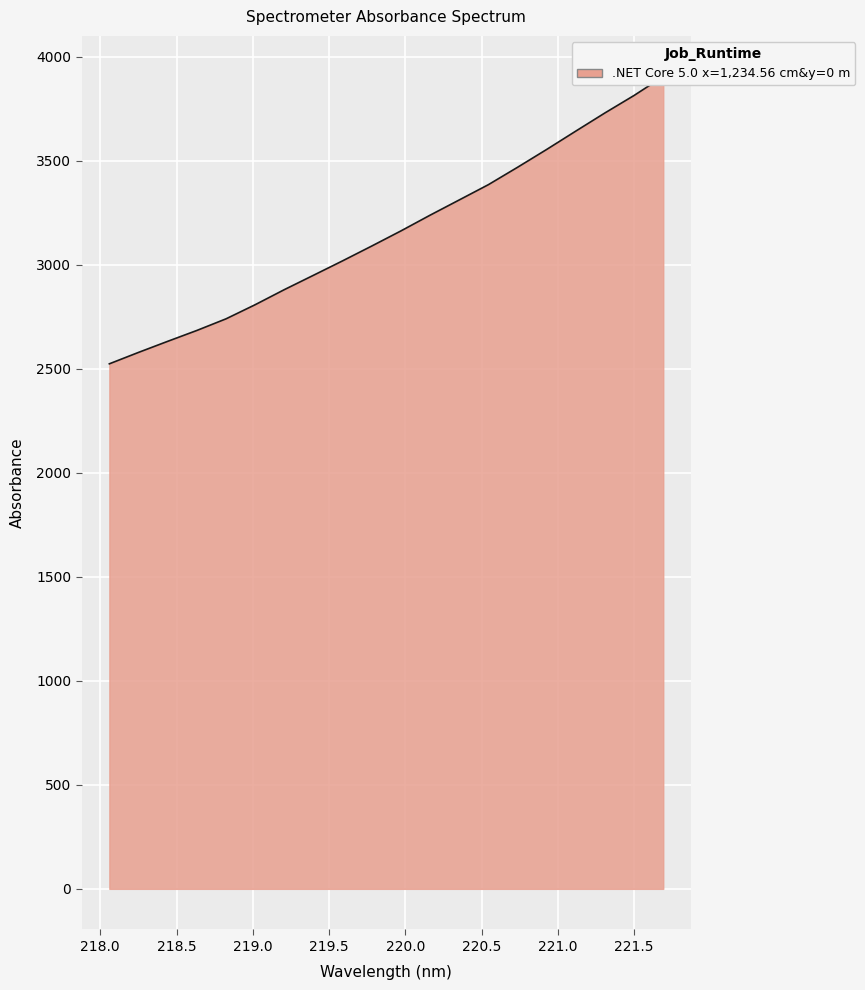

List the labels in order of value, smallest first.

218.0596, 218.2508, 218.442, 218.6332, 218.8244, 219.0156, 219.2067, 219.3979, 219.589, 219.7801, 219.9712, 220.1623, 220.3533, 220.5444, 220.7354, 220.9264, 221.1174, 221.3083, 221.4993, 221.6902